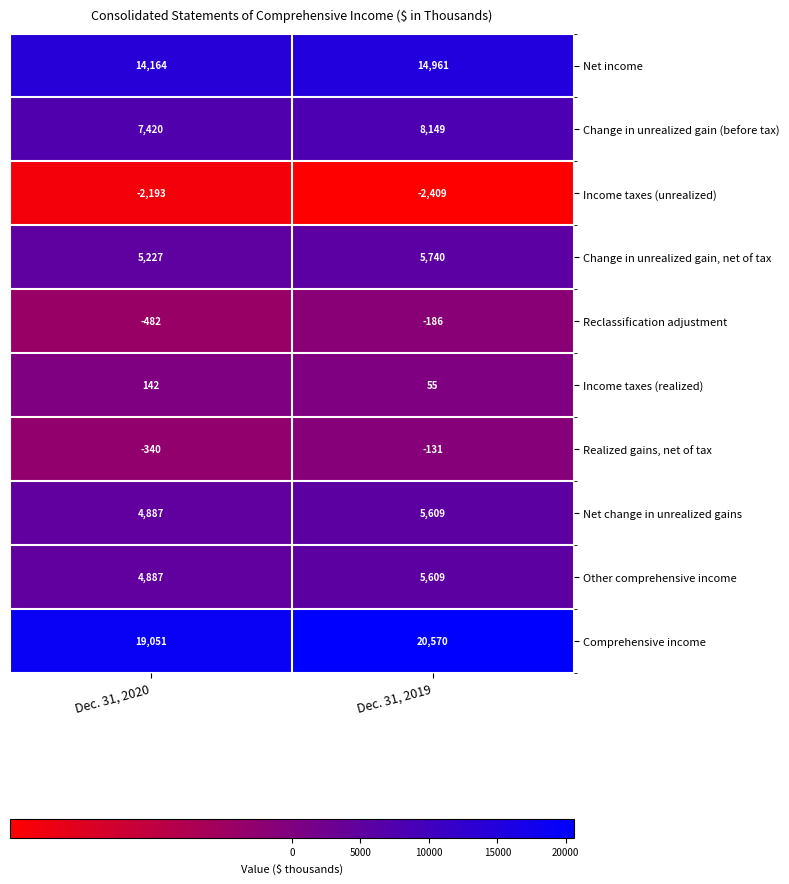

Which series changed the most between Dec. 31, 2020 and Dec. 31, 2019?

Comprehensive income